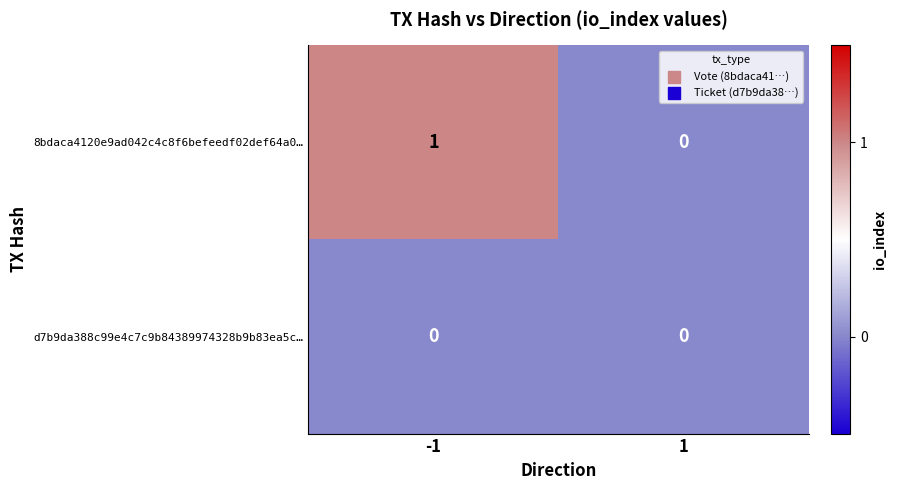

How many distinct data groups are displayed?

2